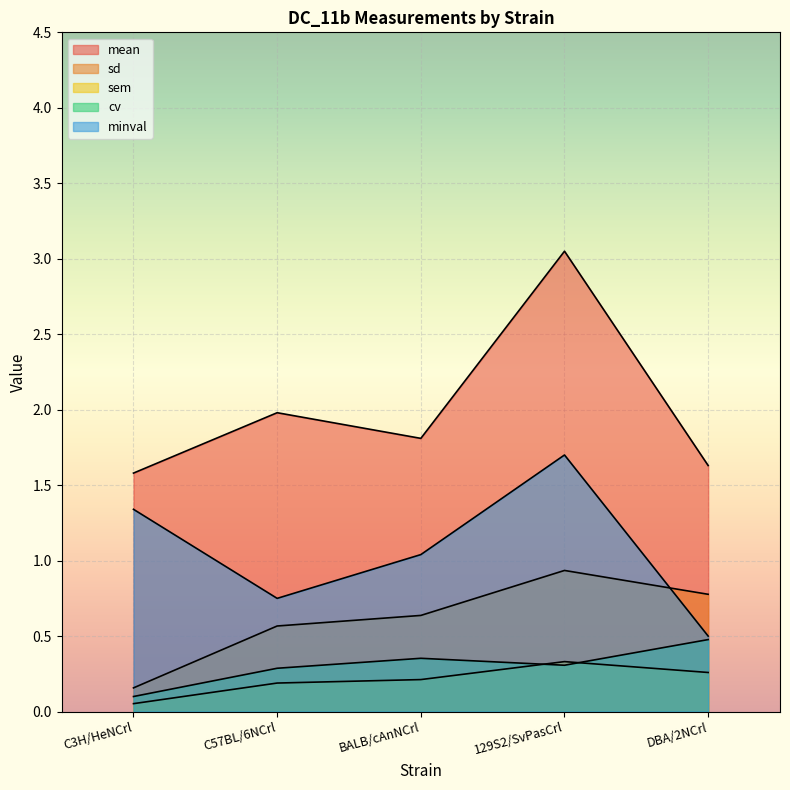

What is the lowest value of the sem series?

0.1